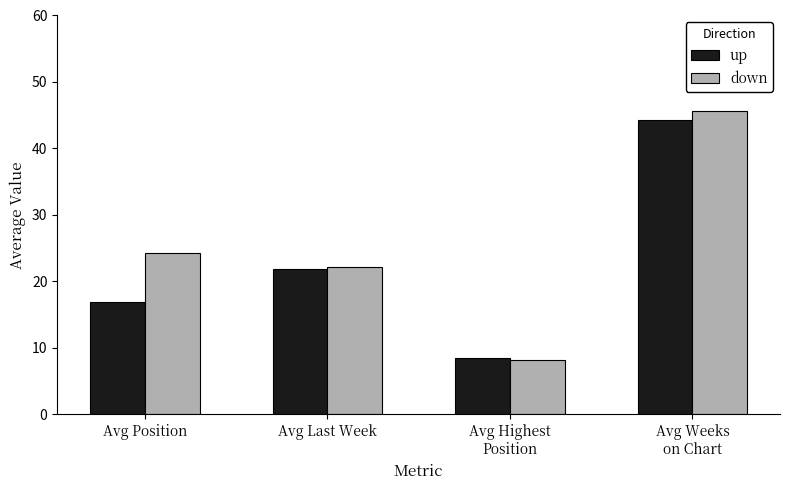

The up series shows 16.8 at Avg Position. True or false?

True